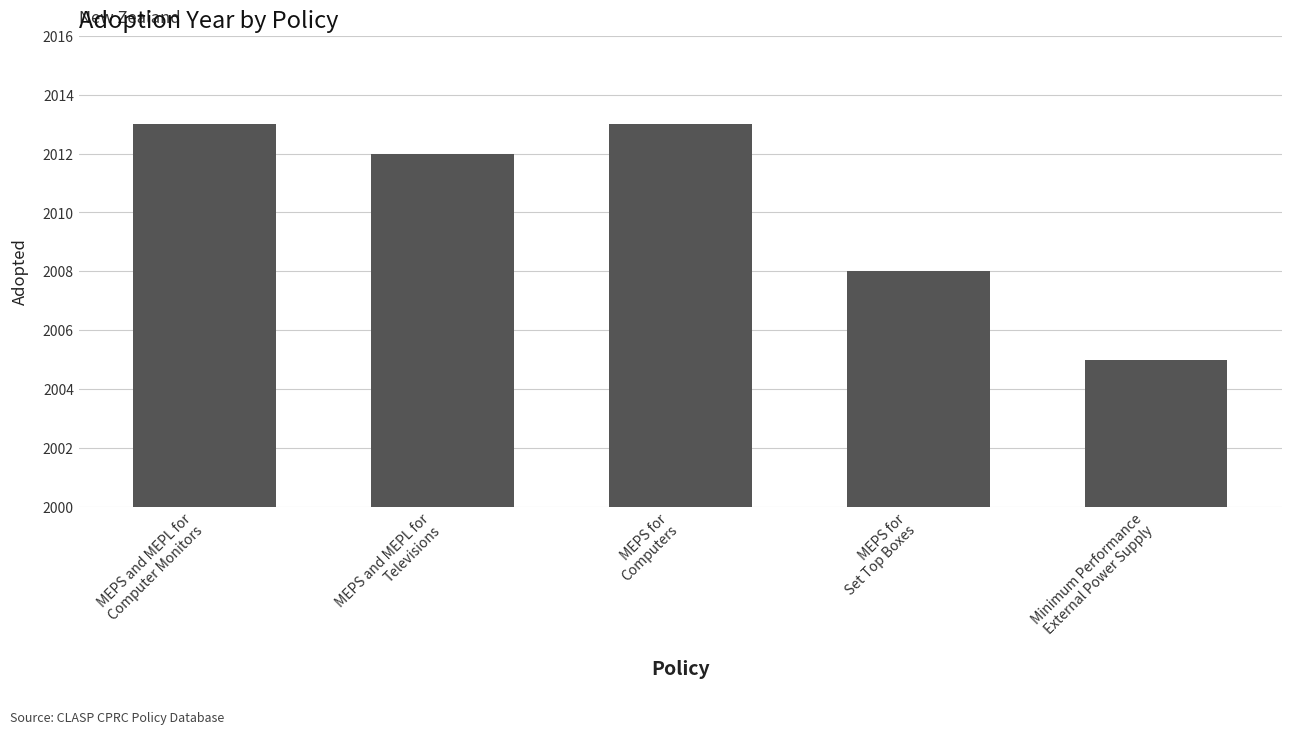

Where is the data nearest to the value 2009?

MEPS for
Set Top Boxes